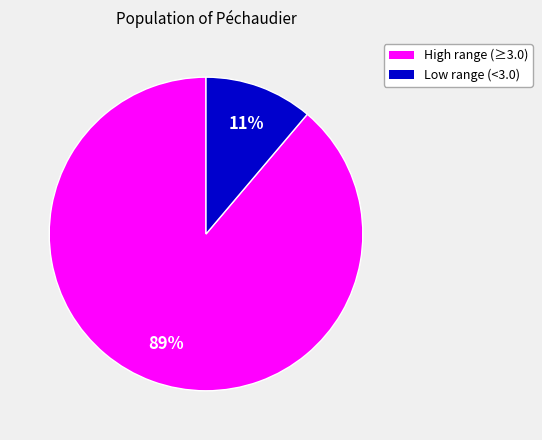

To the nearest percent, what is the difference between the largest and smallest slice percentages?

78%